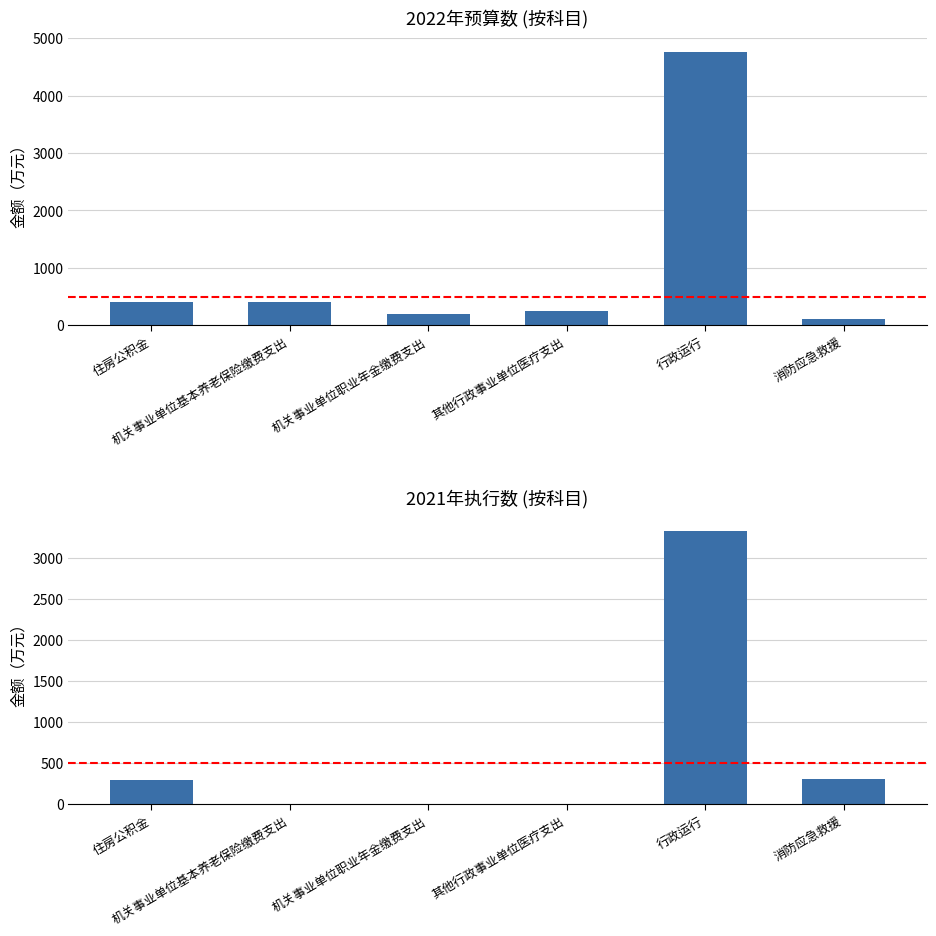

How many categories are shown in the chart?

6